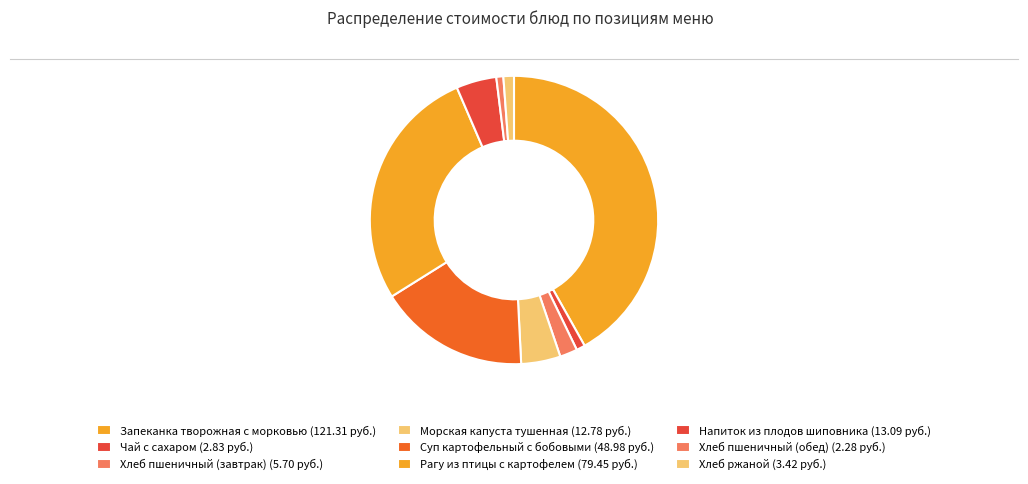

To the nearest percent, what is the difference between the largest and smallest slice percentages?

41%